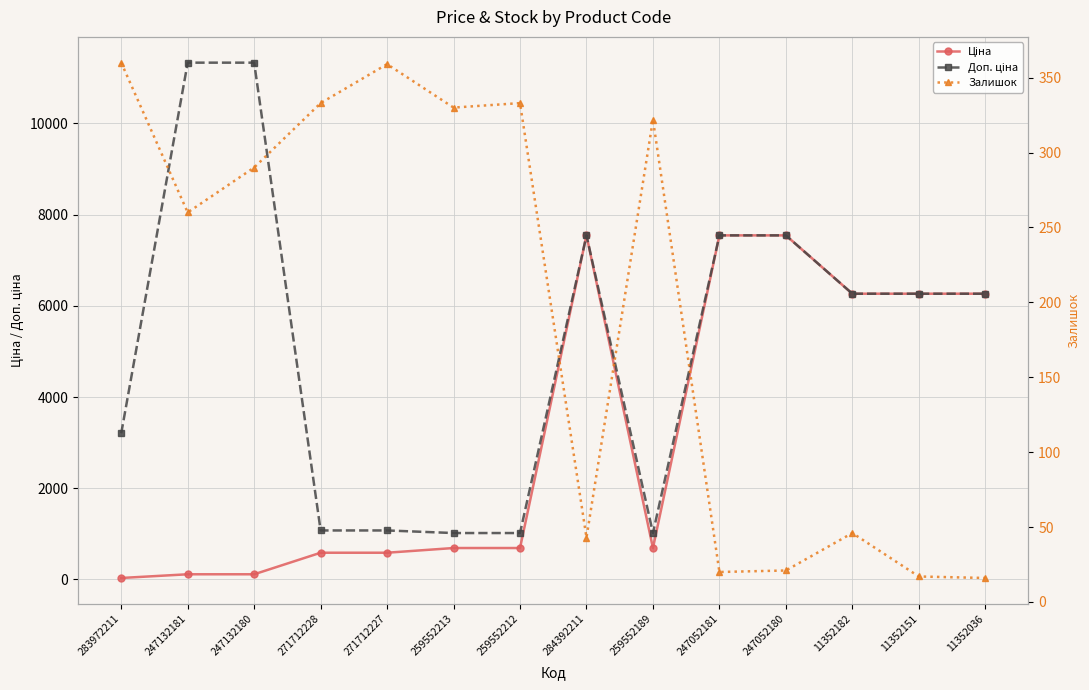

True or false: Доп. ціна and Залишок cross at least once.

False